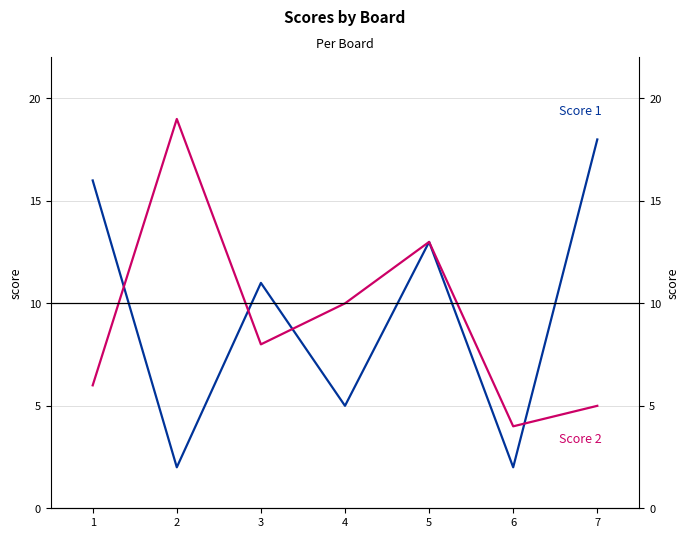

What are all the series names shown in the legend?

Score 1, Score 2